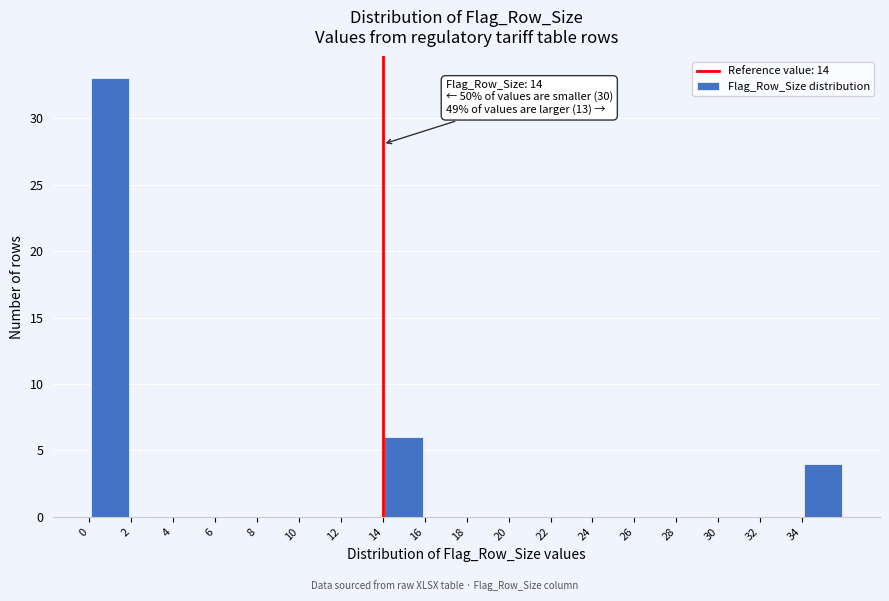

Over which range of the x-axis is the bar tallest?

0 to 2